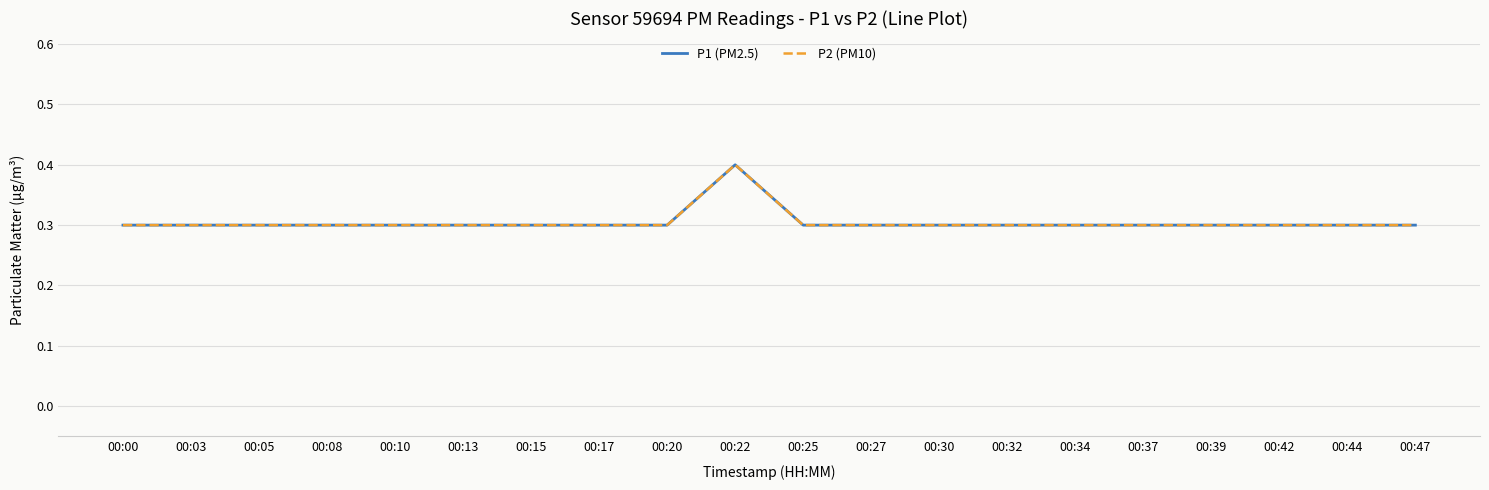

Is this an area chart (filled region under the line)?

No